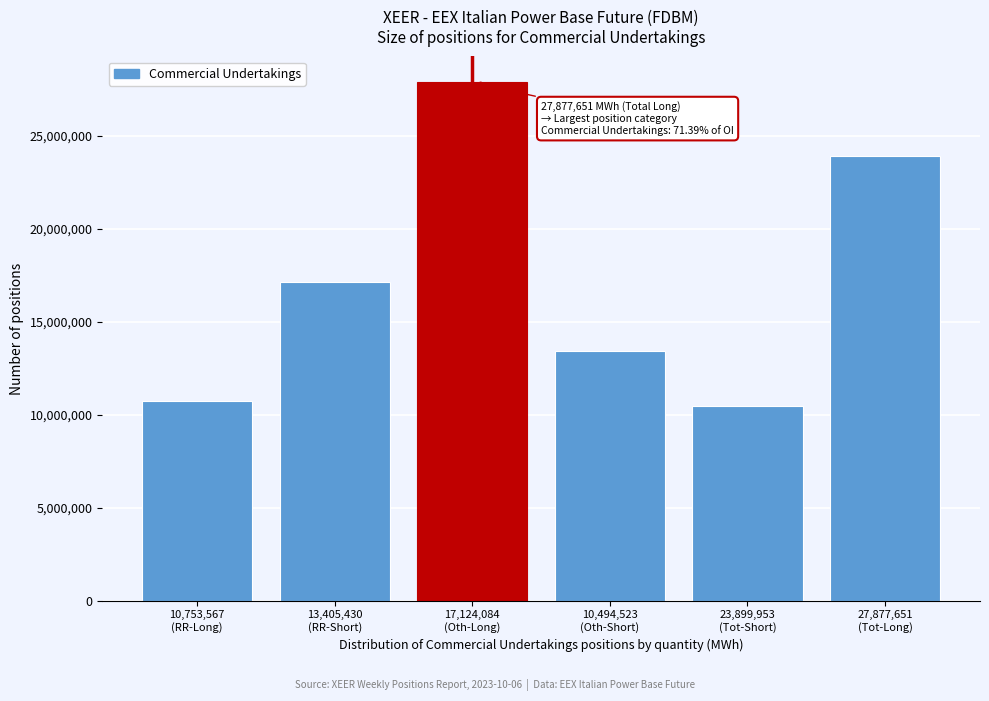

Reading left to right, list all the values displayed in this chart.

10753567	17124084	27877651	13405430	10494523	23899953